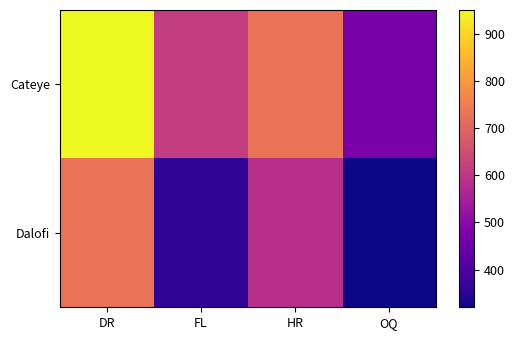

At which category is the sum across all series the highest?

DR